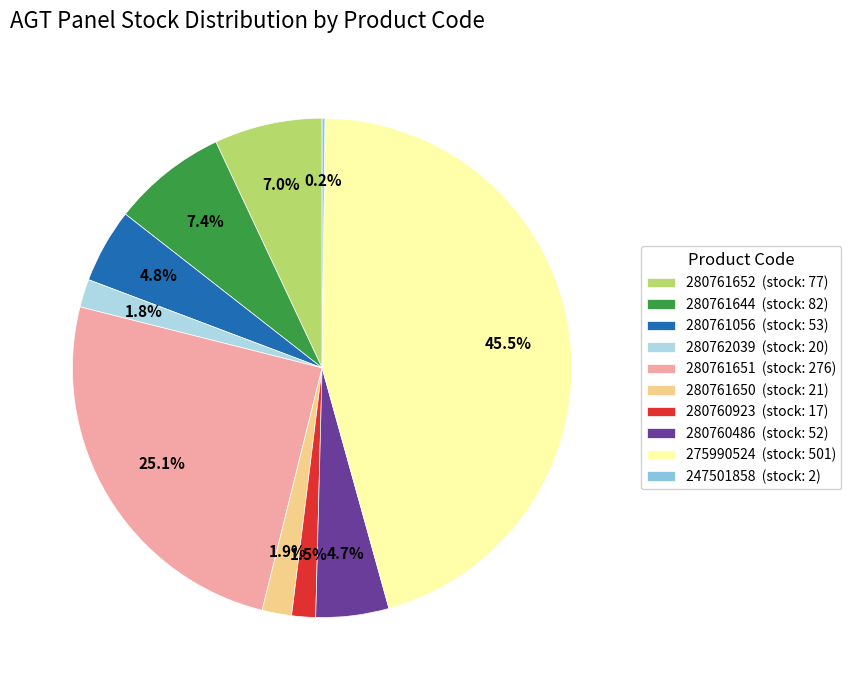

Is there any slice that represents more than half of the pie?

No